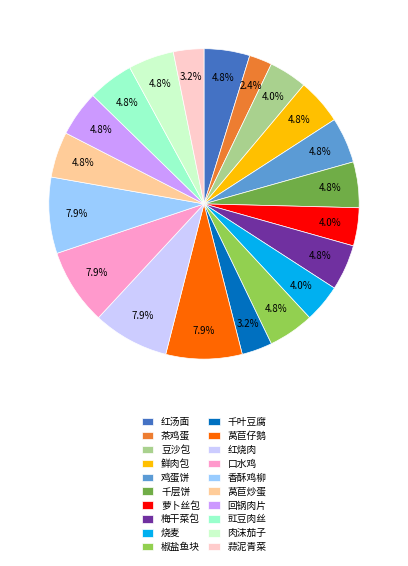

Is the sum of 莴苣仔鹅 and 红烧肉 greater than half?

No